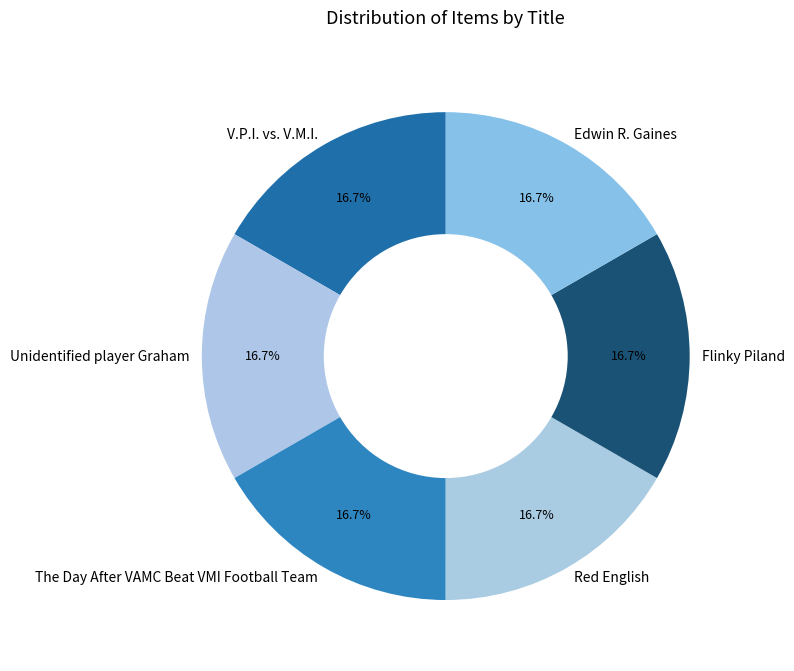

Approximately how many times larger is the value at Edwin R. Gaines compared to V.P.I. vs. V.M.I.?

1.0